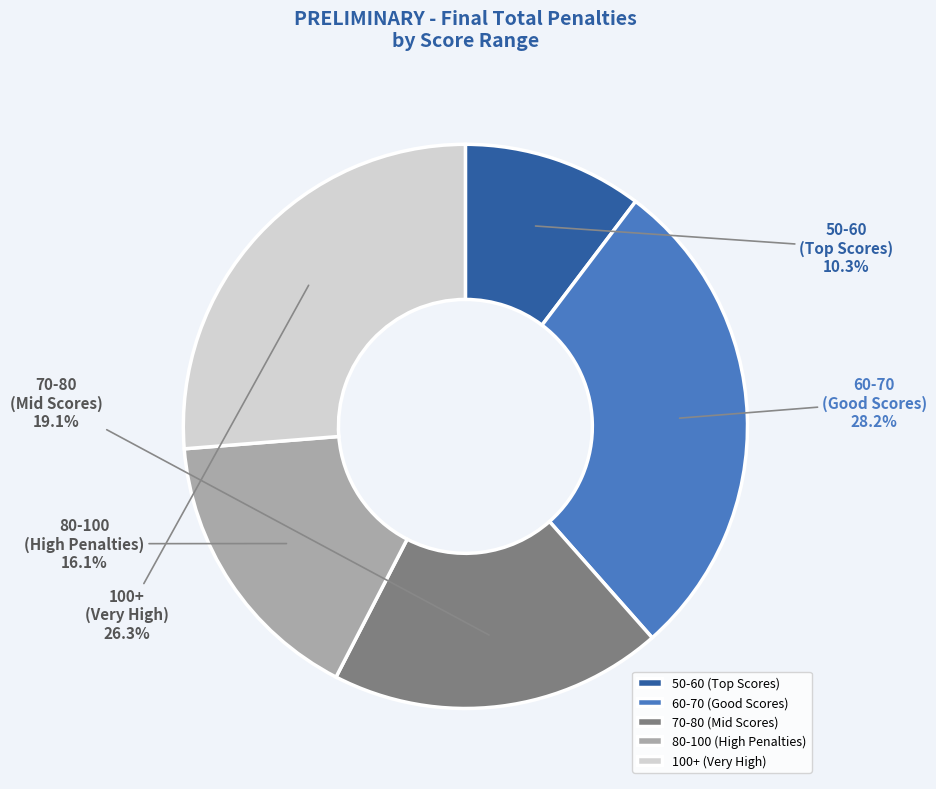

Which has a higher value, 70-80 (Mid Scores) or 60-70 (Good Scores)?

60-70 (Good Scores)